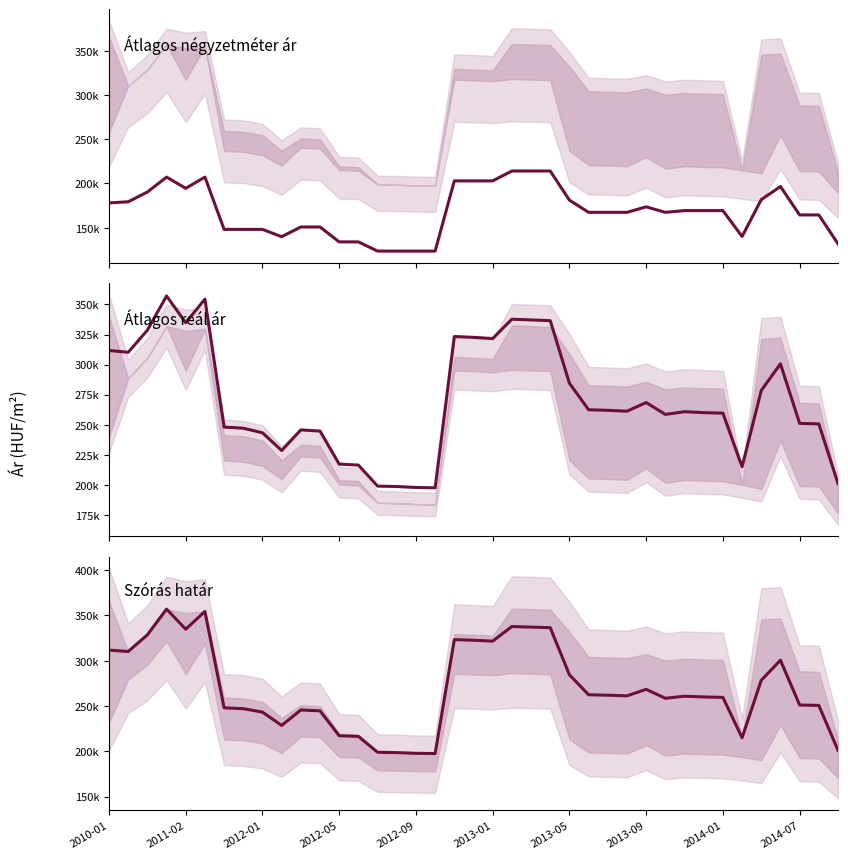

Reading left to right, what are all the values shown in this chart?

Átlagos négyzetméter ár: 177970	179252	190259	207142	194480	207142	148041	148041	148041	139779	150751	150751	133897	133897	123529	123529	123529	123529	202856	202856	202856	214025	214025	214025	181121	167310	167310	167310	173562	167310	169285	169285	169285	140000	181696	196501	164380	164380	131764
Átlagos reál ár: 311704	310193	328585	357032	334828	354417	247987	247033	243225	228476	245617	244633	217167	216358	198864	198496	197712	197451	323313	322636	321626	337747	337134	336523	284492	262391	261918	261177	268385	258520	260775	259984	259525	214900	278411	300566	251055	250613	200988
Szórás határ: 311704	310193	328585	357032	334828	354417	247987	247033	243225	228476	245617	244633	217167	216358	198864	198496	197712	197451	323313	322636	321626	337747	337134	336523	284492	262391	261918	261177	268385	258520	260775	259984	259525	214900	278411	300566	251055	250613	200988